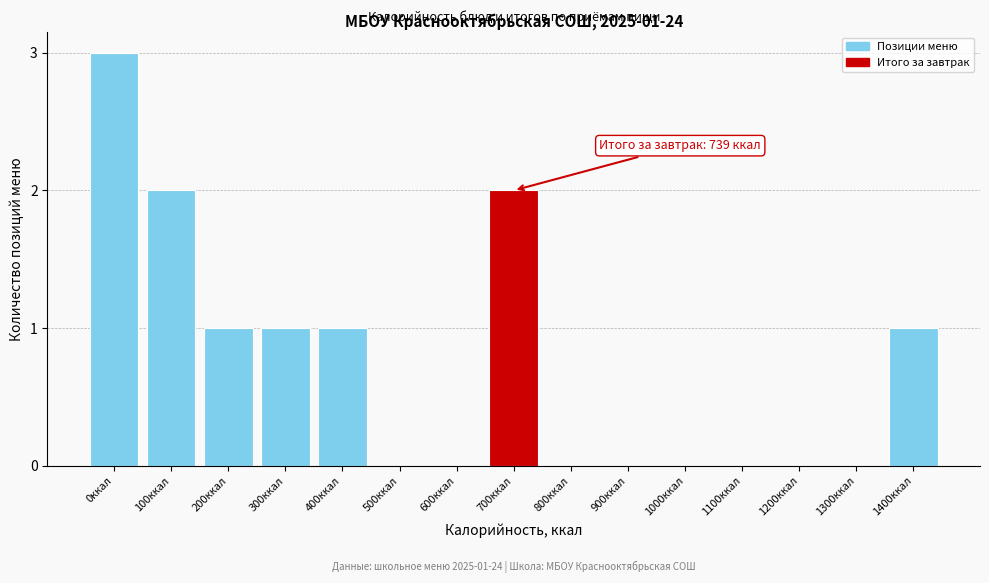

Reading right to left, extract all data points from this chart.

1400ккал=1	1300ккал=0	1200ккал=0	1100ккал=0	1000ккал=0	900ккал=0	800ккал=0	700ккал=2	600ккал=0	500ккал=0	400ккал=1	300ккал=1	200ккал=1	100ккал=2	0ккал=3